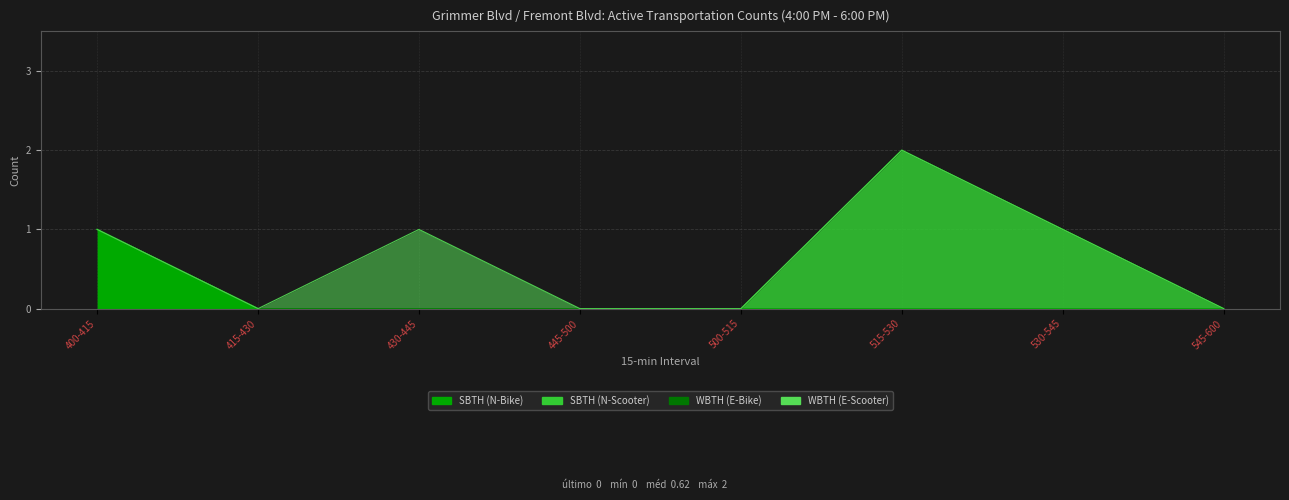

How many data points does each series have?

8